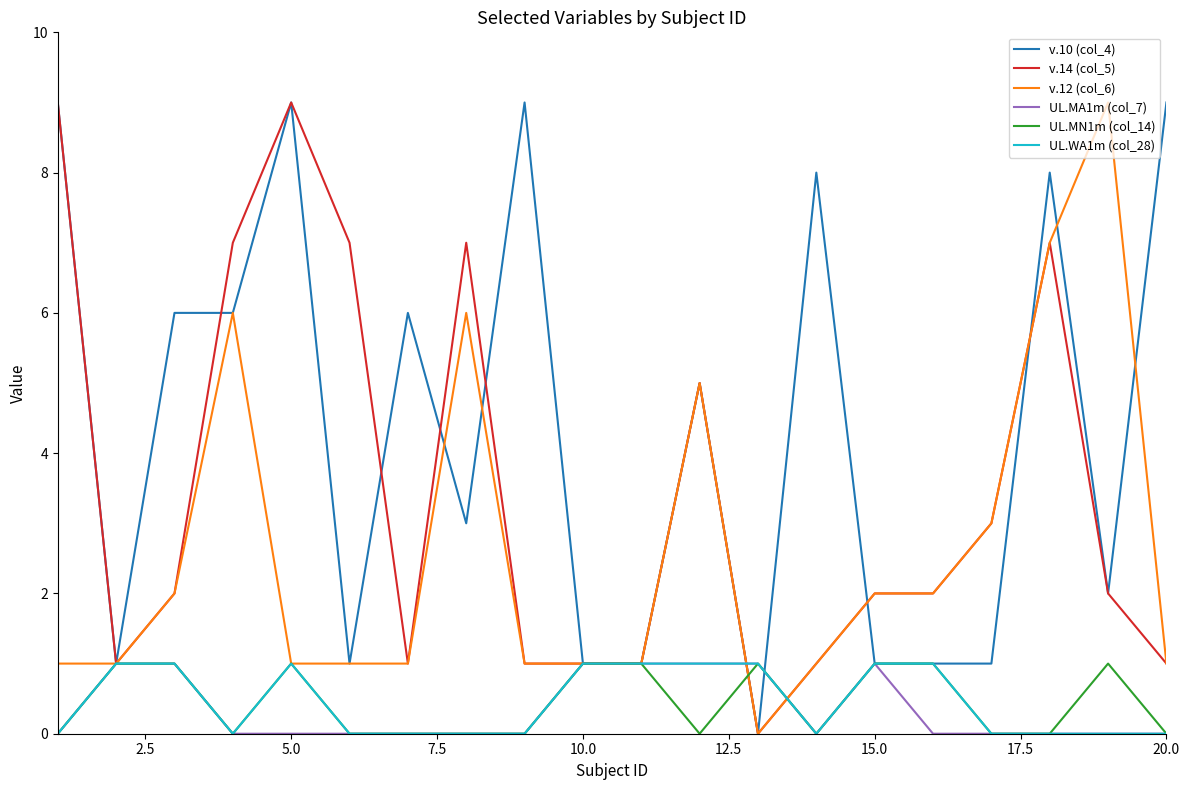

Reading left to right, list all the values displayed in this chart.

v.10 (col_4): 9	1	6	6	9	1	6	3	9	1	1	5	0	8	1	1	1	8	2	9
v.14 (col_5): 9	1	2	7	9	7	1	7	1	1	1	5	0	1	2	2	3	7	2	1
v.12 (col_6): 1	1	2	6	1	1	1	6	1	1	1	5	0	1	2	2	3	7	9	1
UL.MA1m (col_7): 0	1	1	0	0	0	0	0	0	1	1	1	1	0	1	0	0	0	0	0
UL.MN1m (col_14): 0	1	1	0	1	0	0	0	0	1	1	0	1	0	1	1	0	0	1	0
UL.WA1m (col_28): 0	1	1	0	1	0	0	0	0	1	1	1	1	0	1	1	0	0	0	0